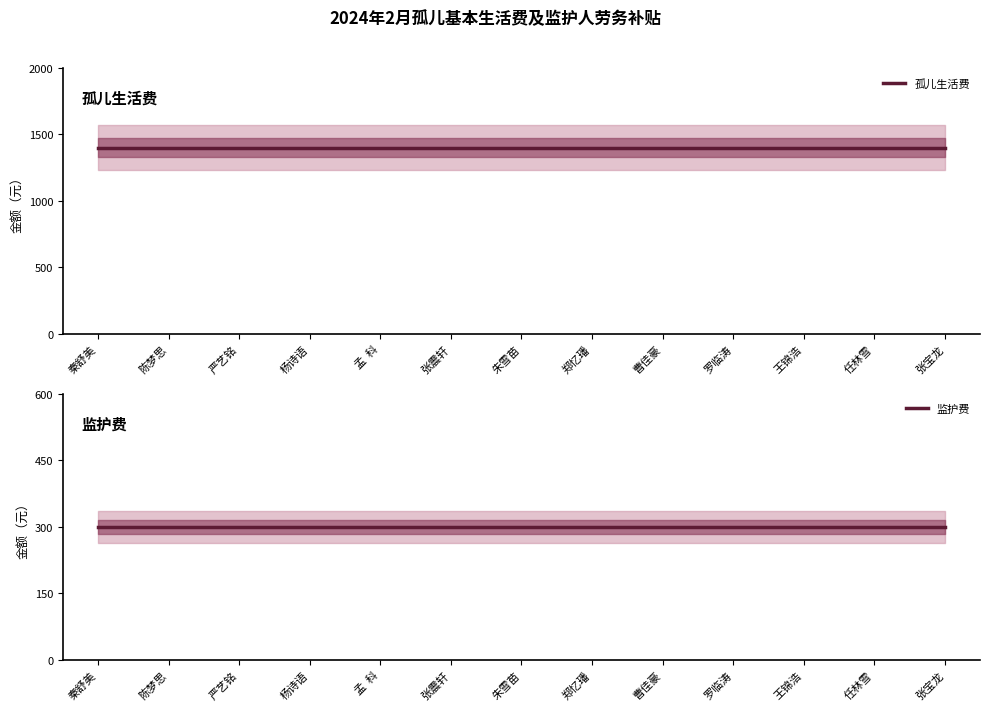

What is the sum of all 孤儿生活费 values?

18200